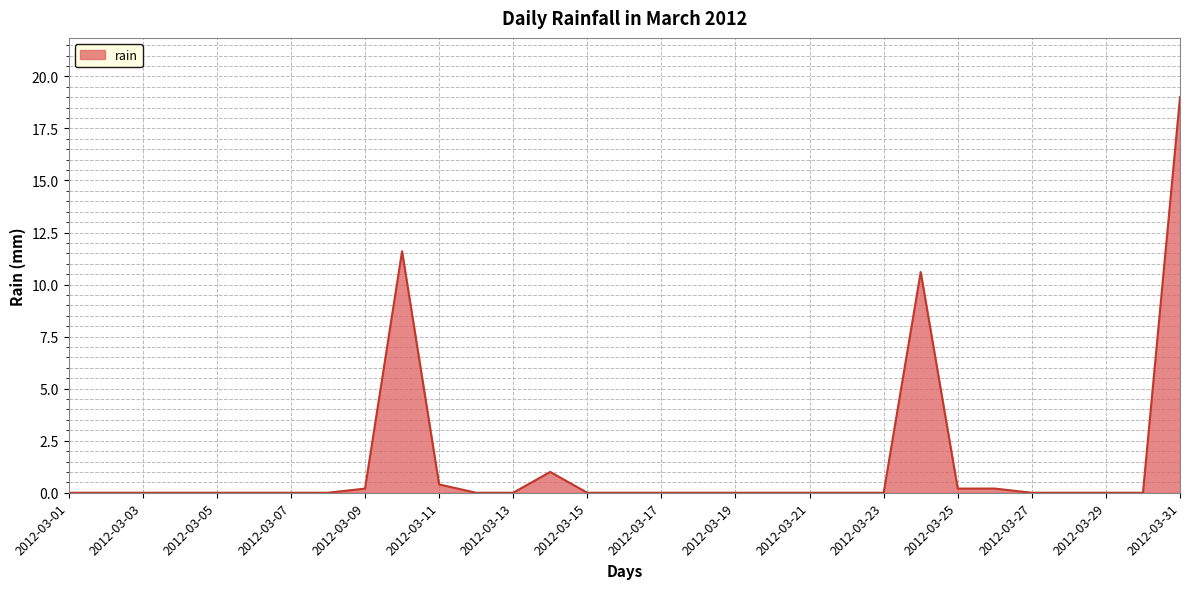

What is the difference between the maximum and minimum values?

19.0